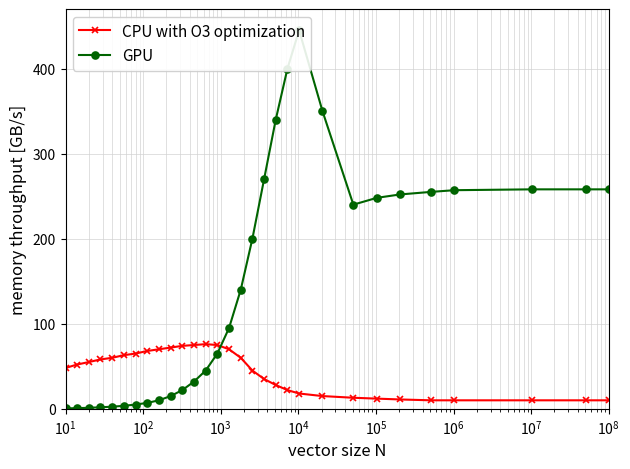

Reading right to left, list all the values displayed in this chart.

CPU with O3 optimization: 10.0	10.0	10.0	10.0	10.0	11.0	12.0	13.0	15.0	18.0	22.0	28.0	35.0	45.0	60.0	70.0	75.0	76.0	75.0	74.0	72.0	70.0	68.0	65.0	63.0	60.0	58.0	55.0	52.0	48.0
GPU: 258.0	258.0	258.0	257.0	255.0	252.0	248.0	240.0	350.0	445.0	400.0	340.0	270.0	200.0	140.0	95.0	65.0	45.0	32.0	22.0	15.0	10.0	7.0	5.0	3.5	2.5	1.8	1.2	0.8	0.5